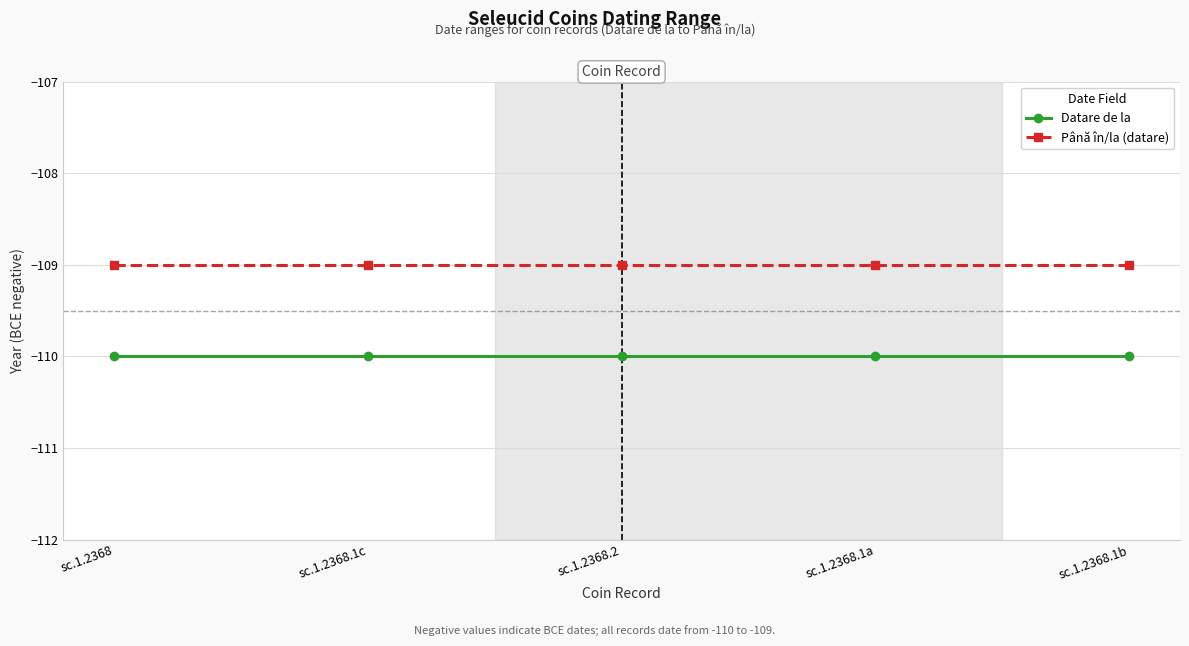

Count the number of data series in this chart.

2